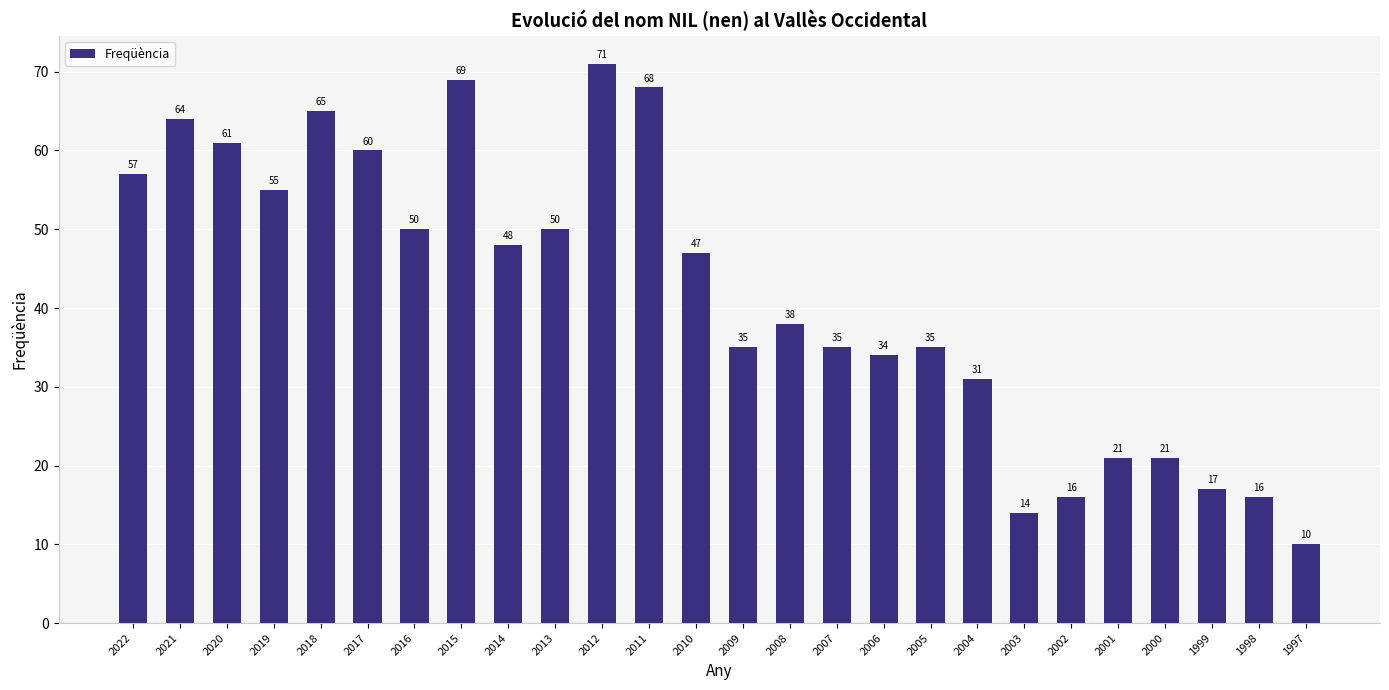

The value at 2017 is 60. True or false?

True